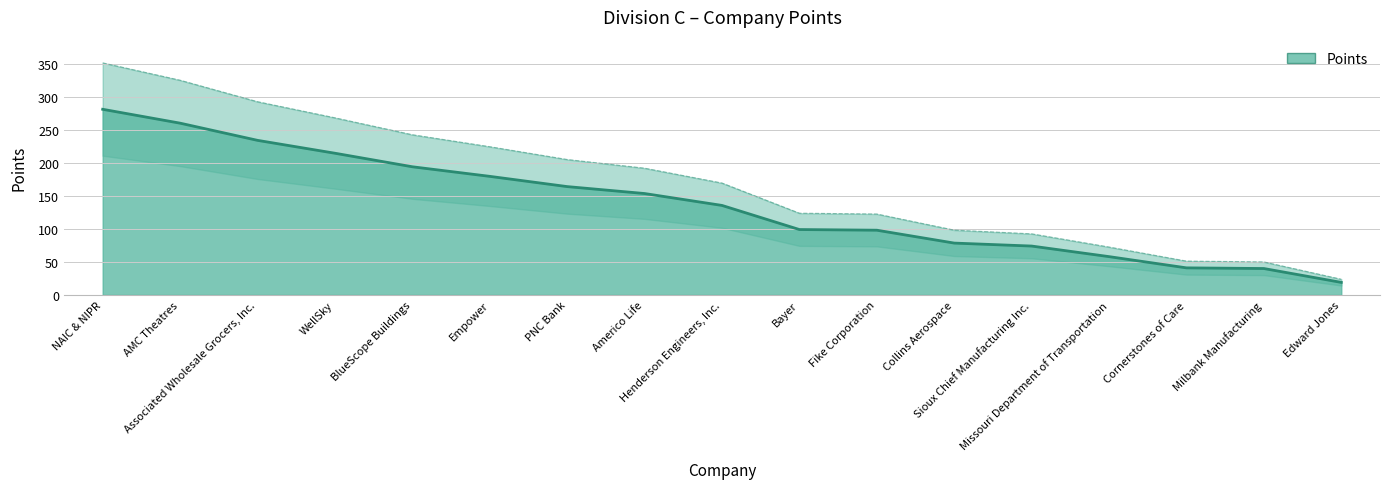

List the labels in order of value, largest first.

NAIC & NIPR, AMC Theatres, Associated Wholesale Grocers, Inc., WellSky, BlueScope Buildings, Empower, PNC Bank, Americo Life, Henderson Engineers, Inc., Bayer, Fike Corporation, Collins Aerospace, Sioux Chief Manufacturing Inc., Missouri Department of Transportation, Cornerstones of Care, Milbank Manufacturing, Edward Jones